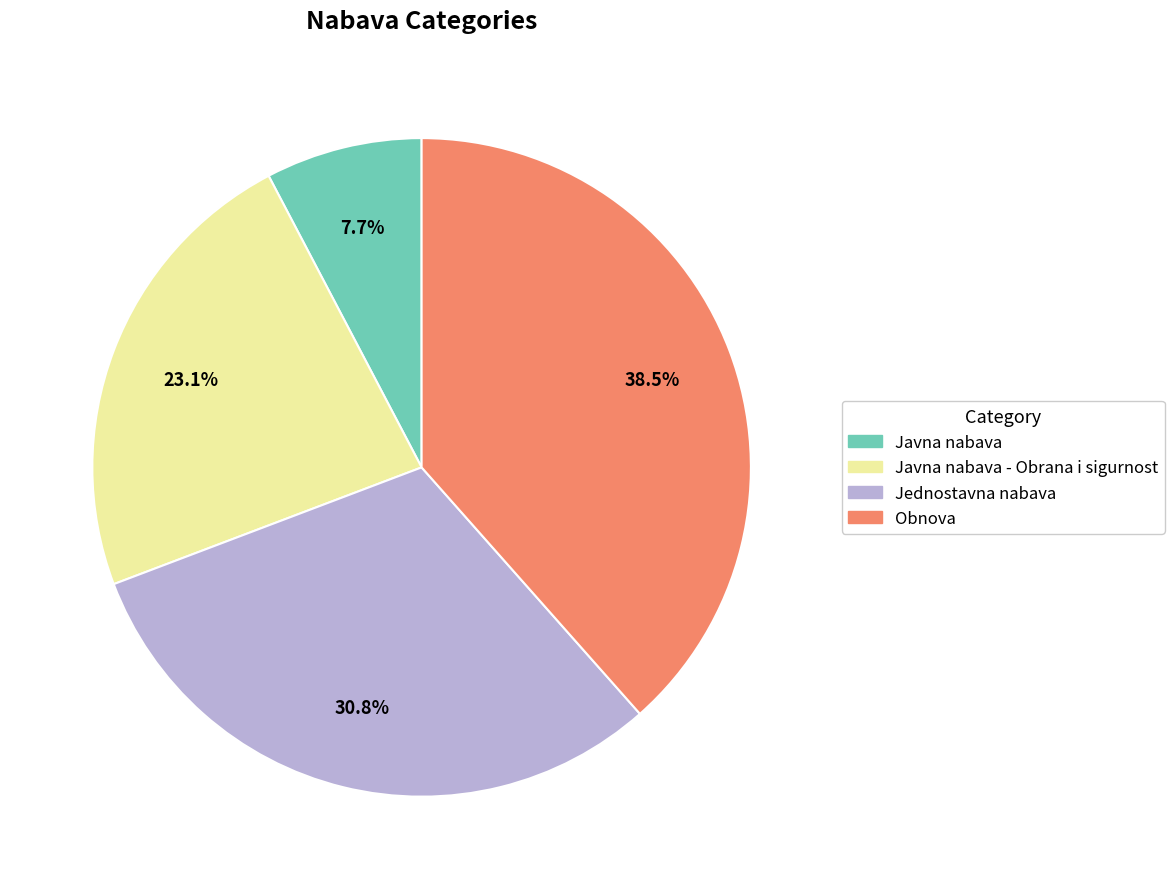

What is the smallest slice in the pie chart?

Javna nabava